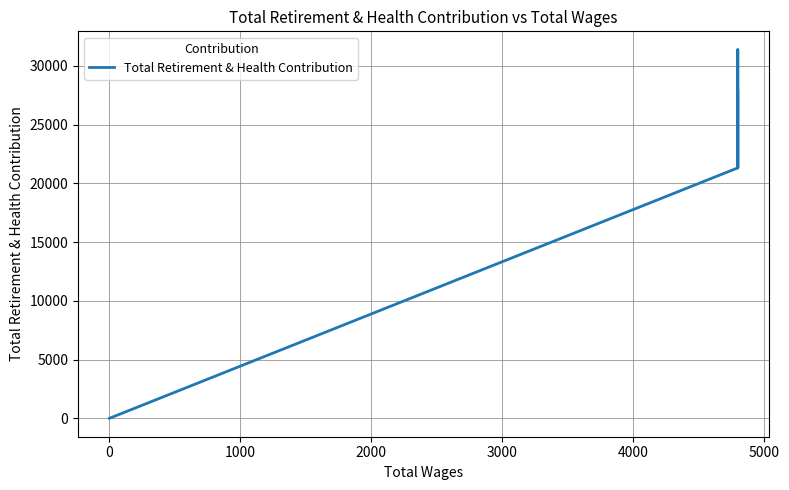

Count the number of categories in the chart.

10